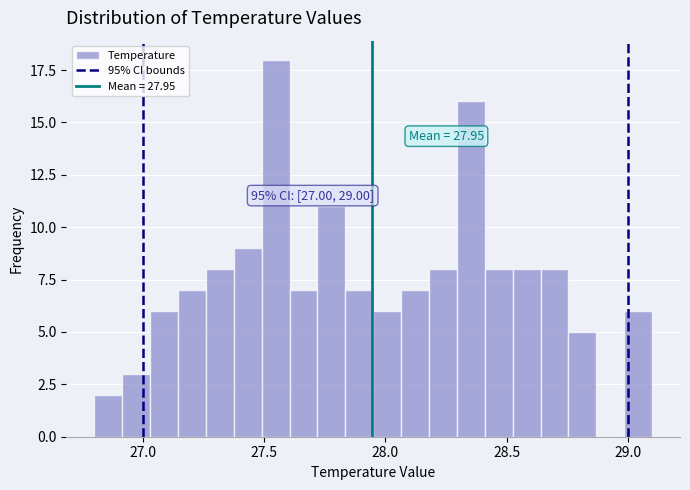

Read against the x-axis, roughly where is the centre of the tallest bar?

27.55